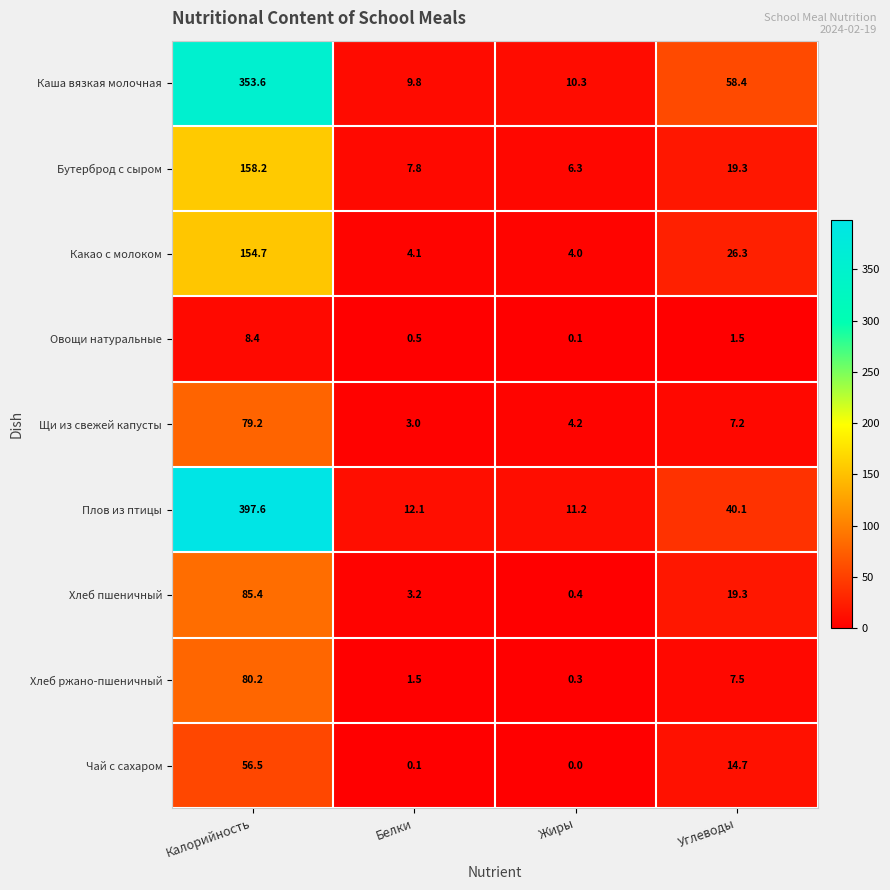

What is the difference between the second highest and second lowest values in the Бутерброд с сыром series?

11.5